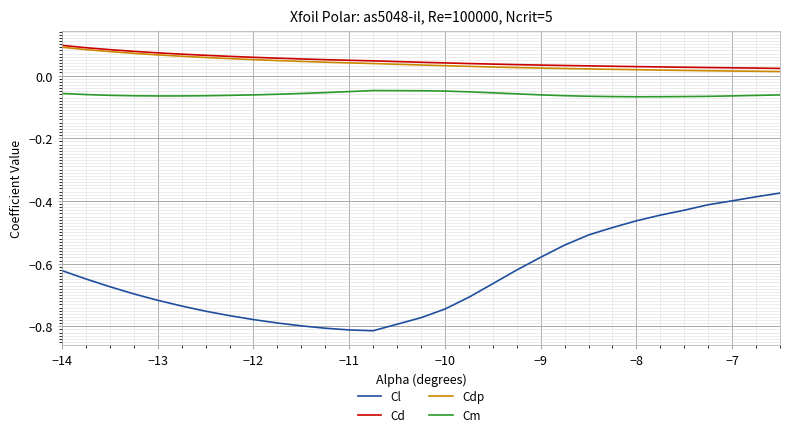

Does the chart have visible grid lines?

Yes